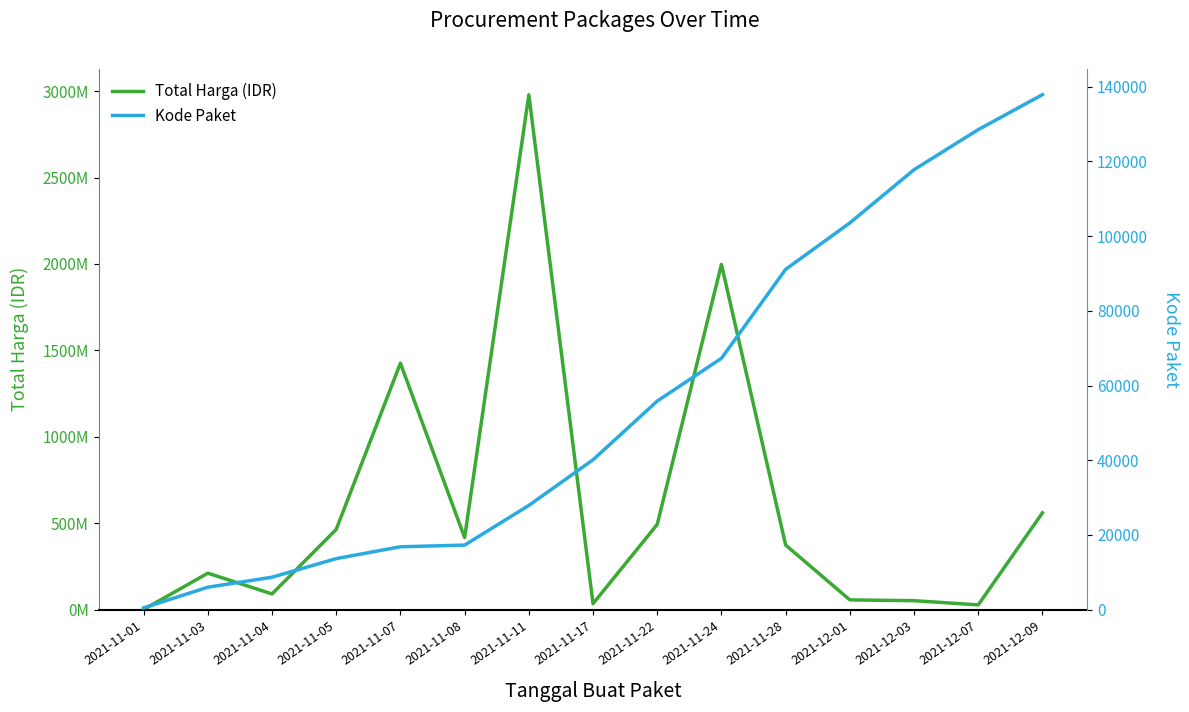

Which series has the largest total across all categories?

Total Harga (IDR)